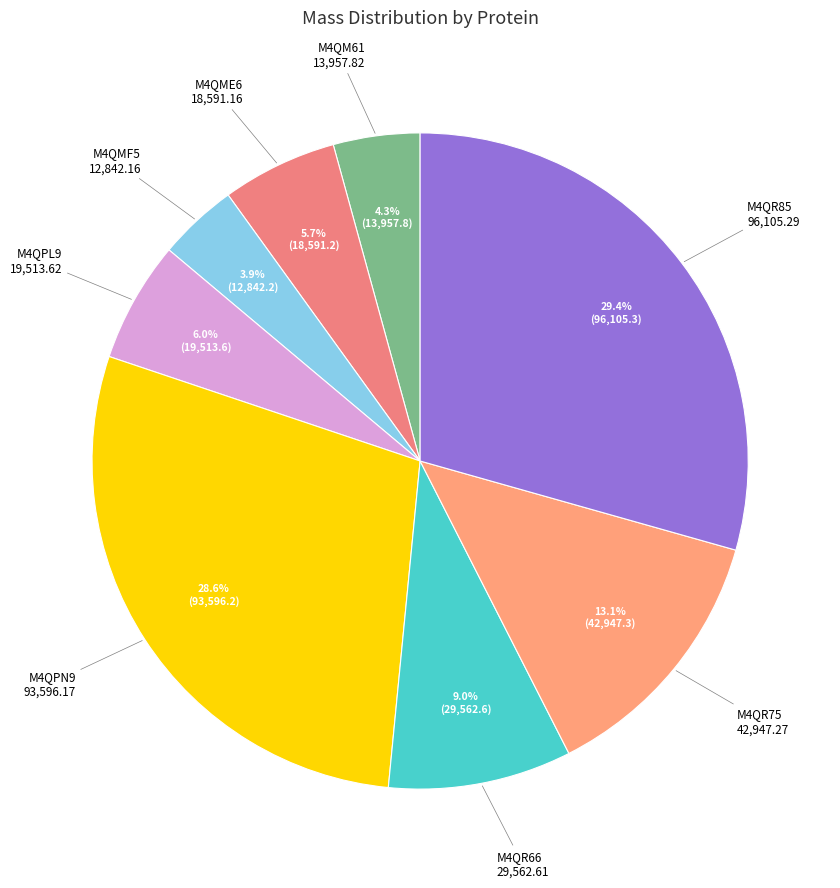

Count the number of slices in the pie.

8